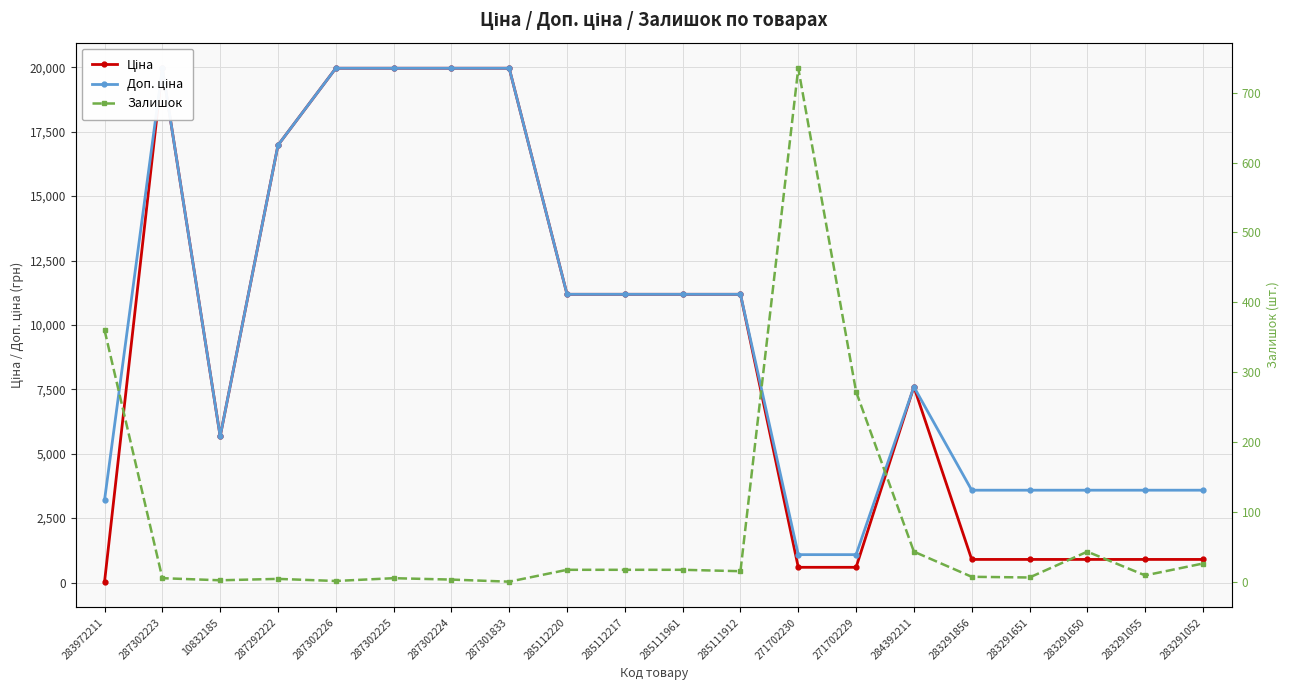

True or false: Ціна and Доп. ціна intersect in this chart.

False